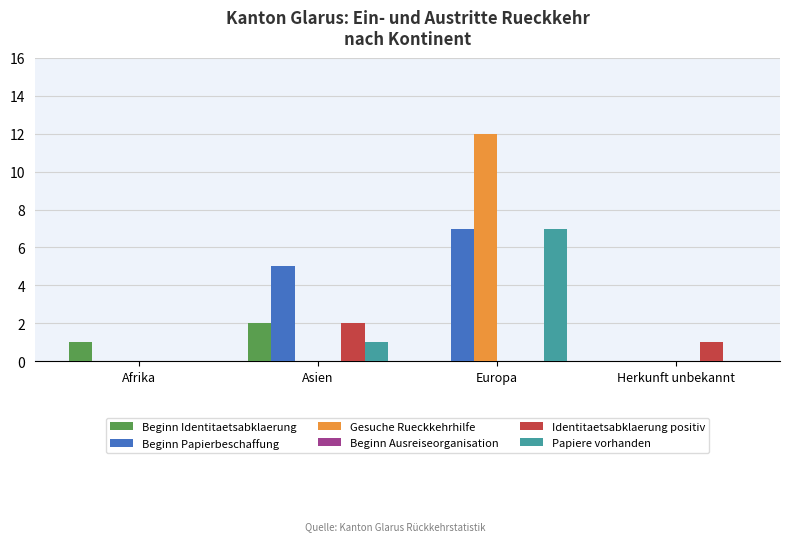

How many Beginn Papierbeschaffung values are between 0 and 7?

4